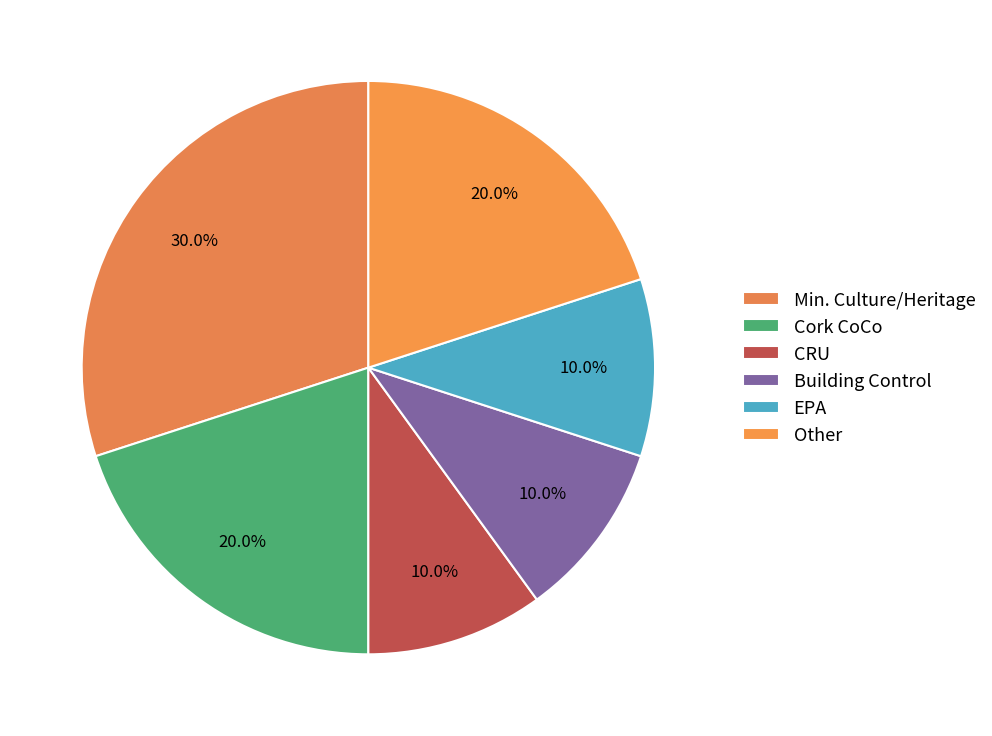

Is EPA the majority of the pie?

No